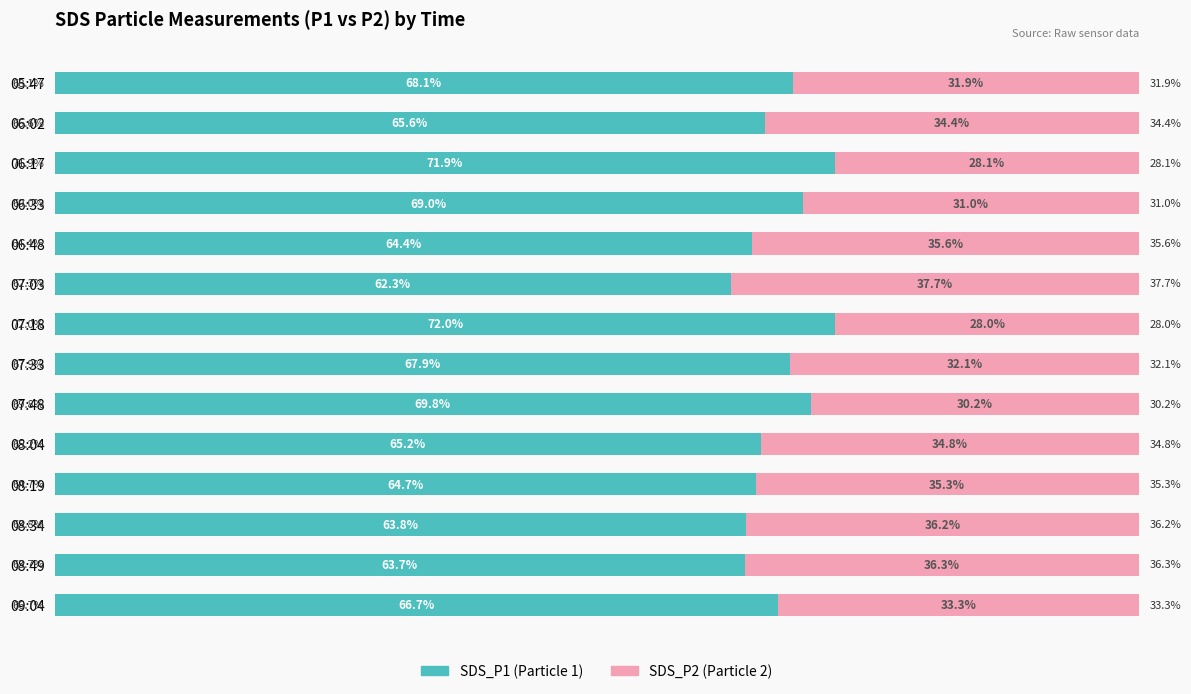

Are the bars horizontal?

Yes